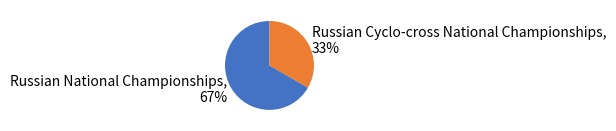

What percentage is the Russian National Championships slice, to the nearest percent?

67%